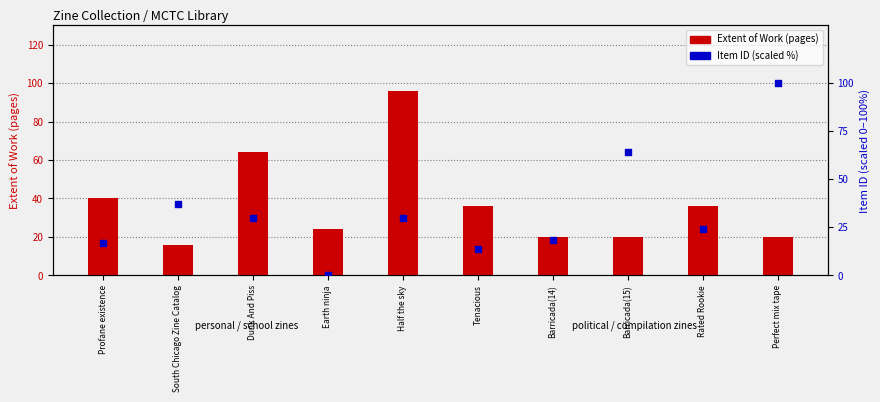

What is the total value across all series at Perfect mix tape?

120.0